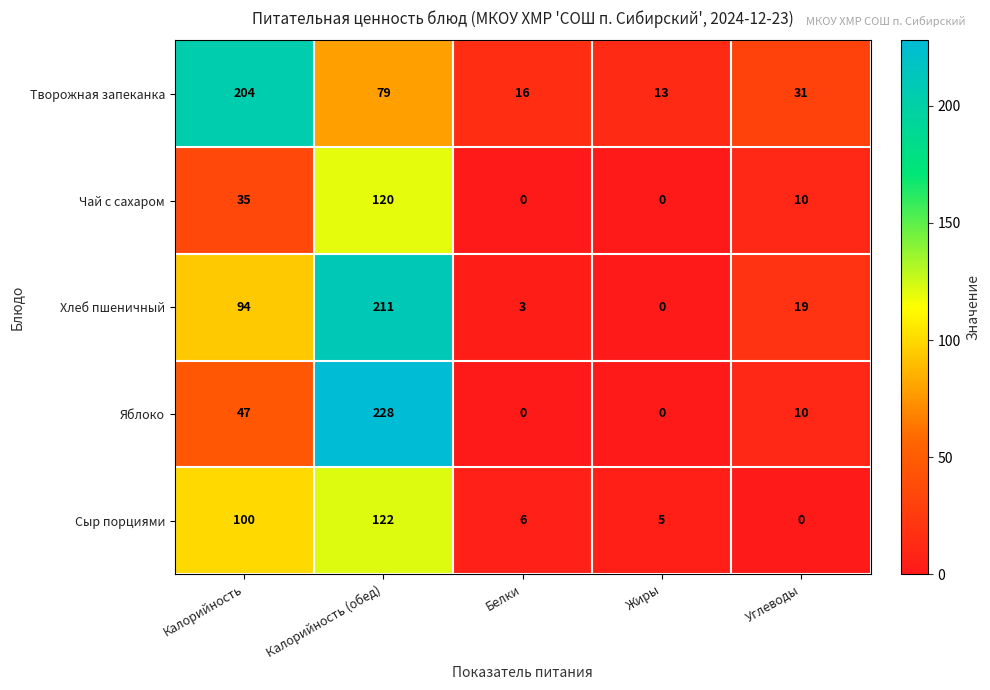

What is the difference between the Творожная запеканка values at Калорийность (обед) and Белки?

63